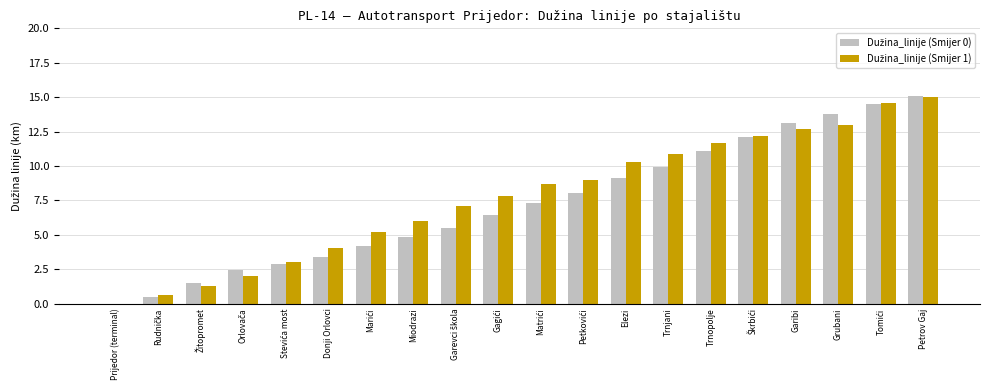

At which category is the sum across all series the highest?

Petrov Gaj